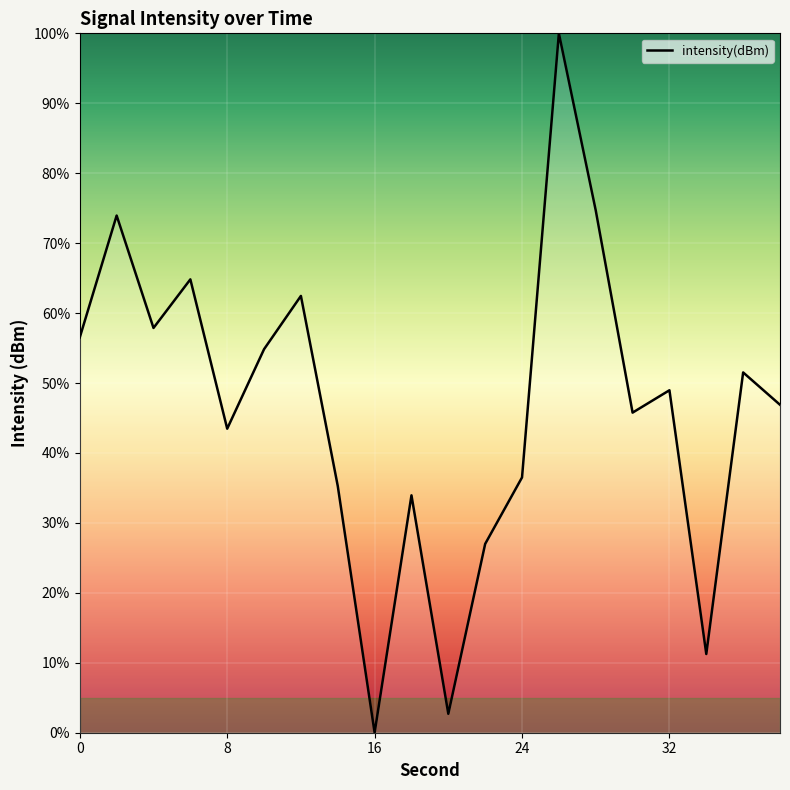

What is the maximum value shown in the chart?

100.0